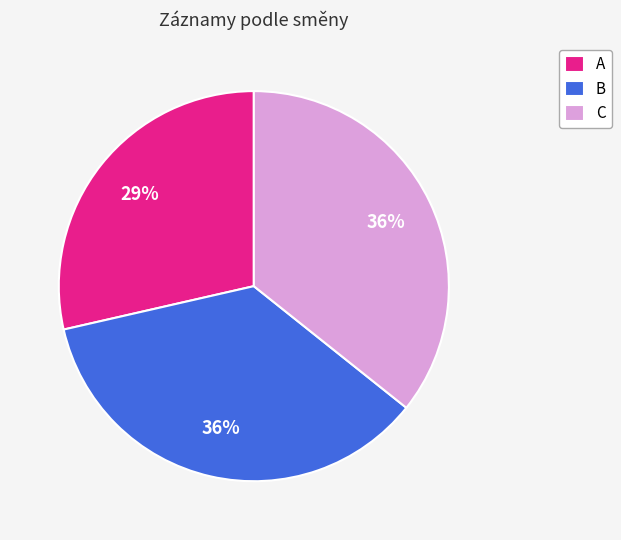

Which category has the smallest portion of the pie?

A